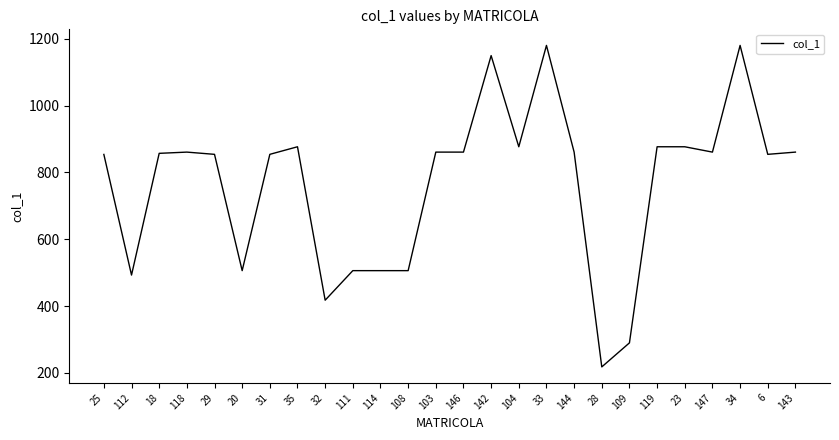

What is the greatest value displayed?

1180.4